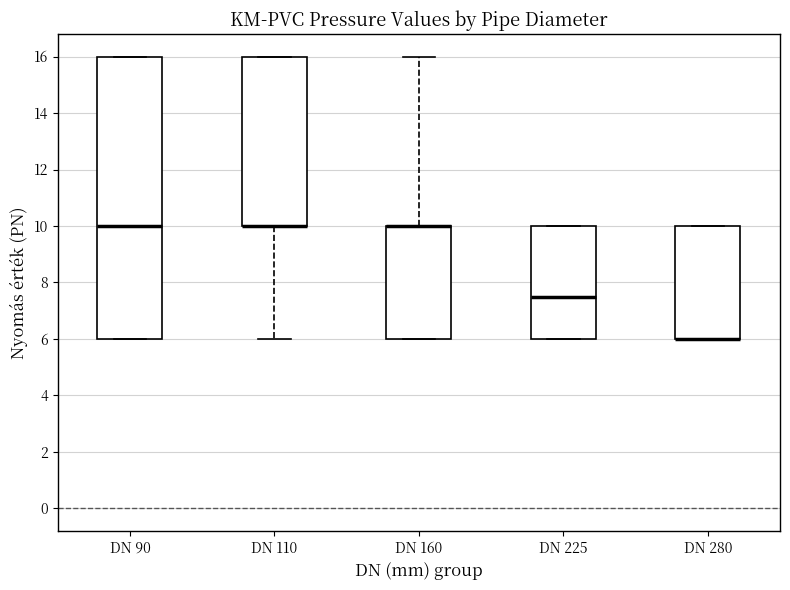

Where is the lower edge of the box for DN 280 on the y-axis? The values are not printed on the chart, so give them approximately, as read against the axis.

6.0